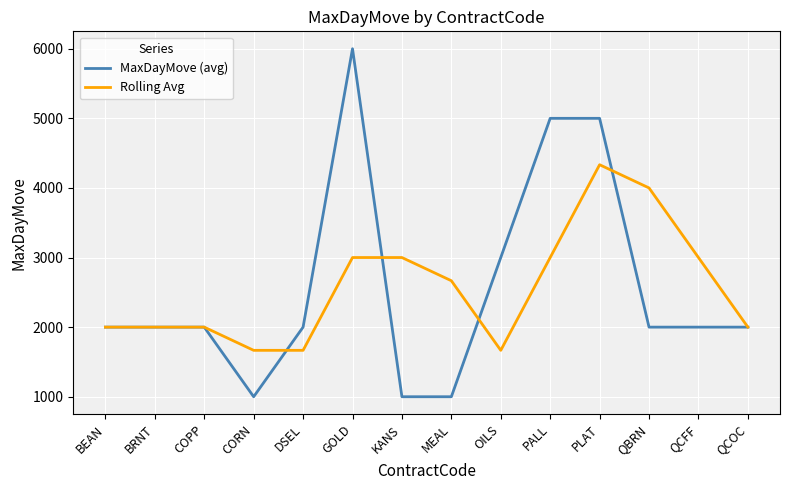

Is the value of Rolling Avg at QBRN greater than the value of MaxDayMove (avg) at QCOC?

Yes